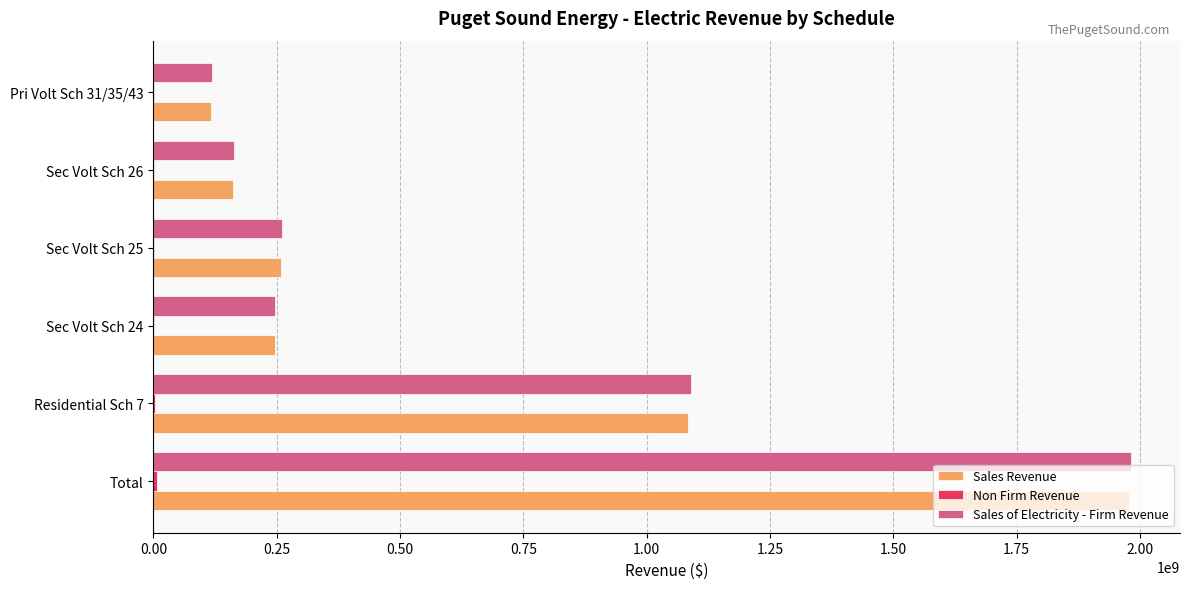

What is the sum of all Sales of Electricity - Firm Revenue values?

3861145961